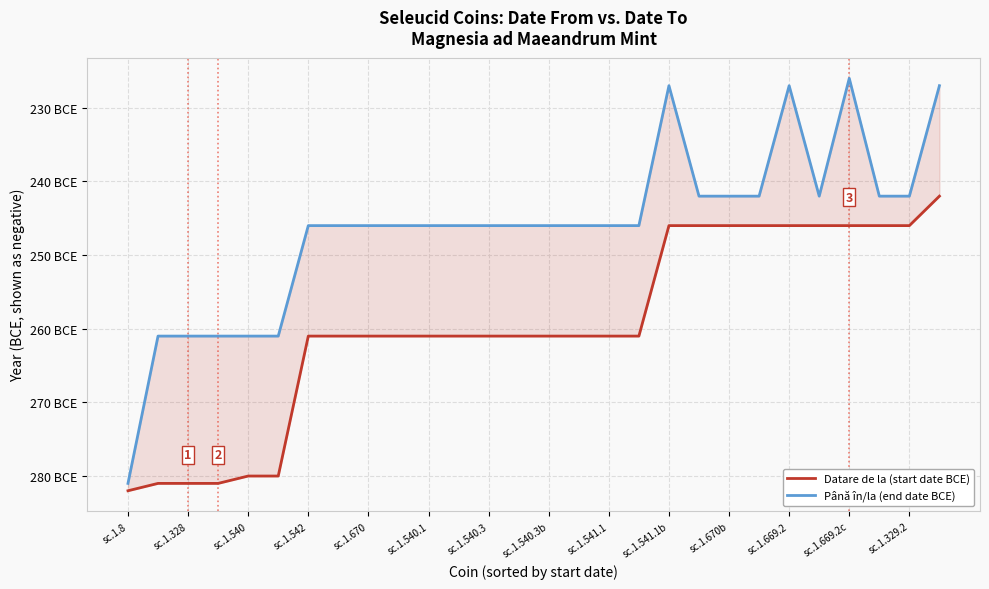

What is the spread (max minus min) of values at 27?

15